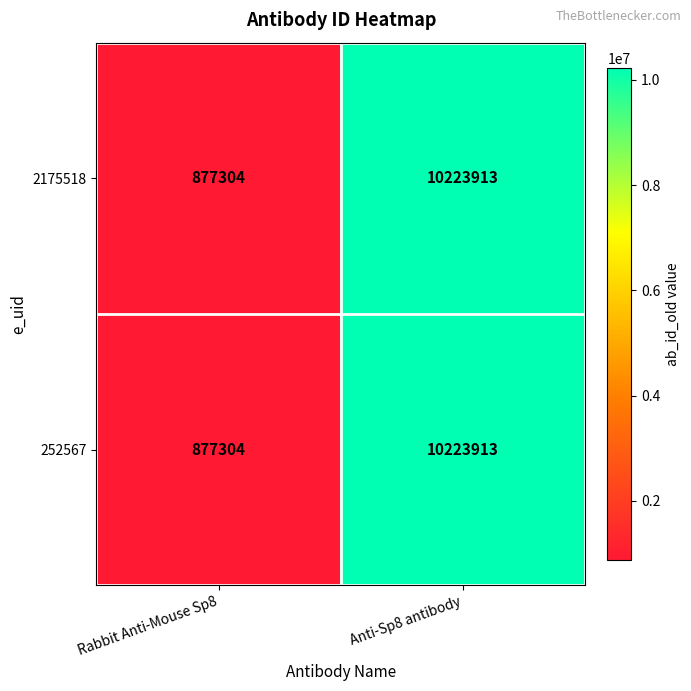

At which label is 252567 closest to 5550608?

Rabbit Anti-Mouse Sp8